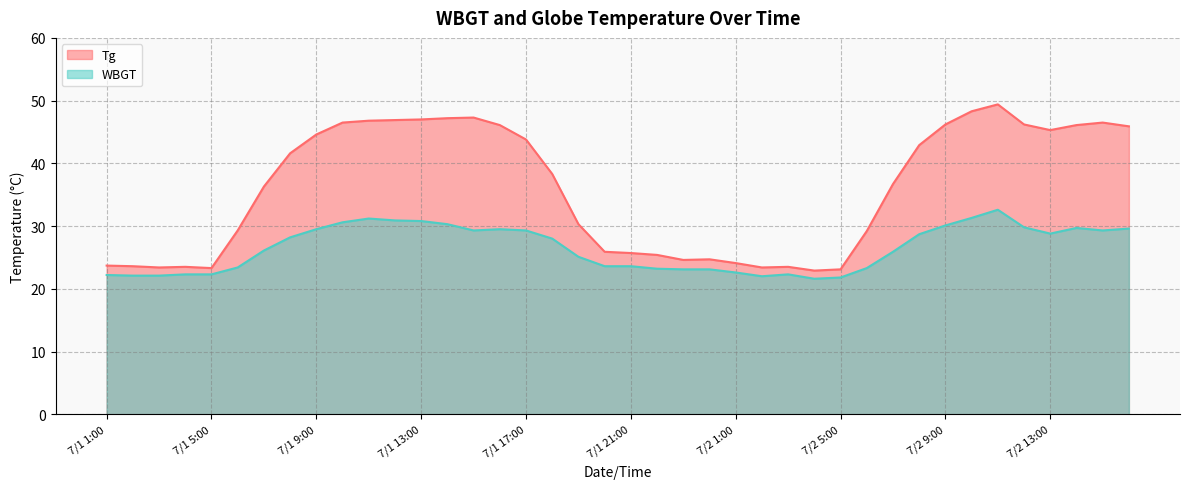

What is the label of the 21st point from the right?

7/1 20:00